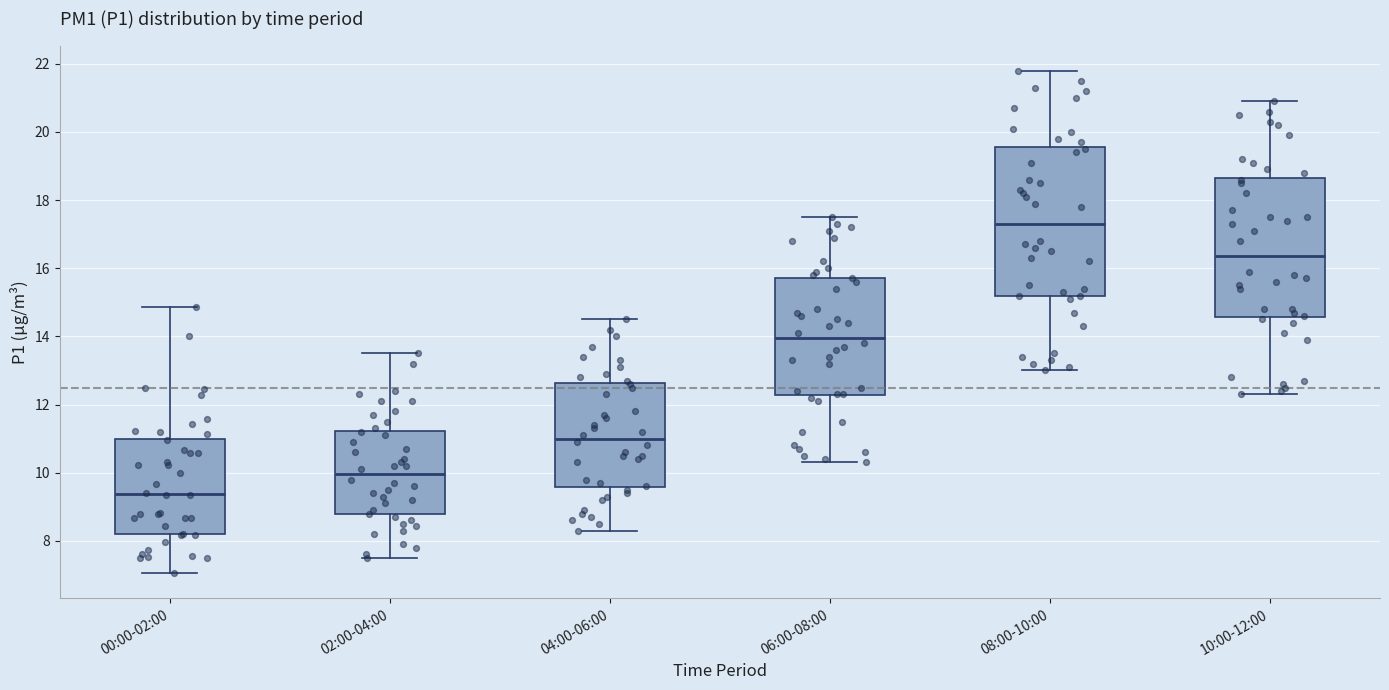

Which box has the lowest median line?

00:00-02:00